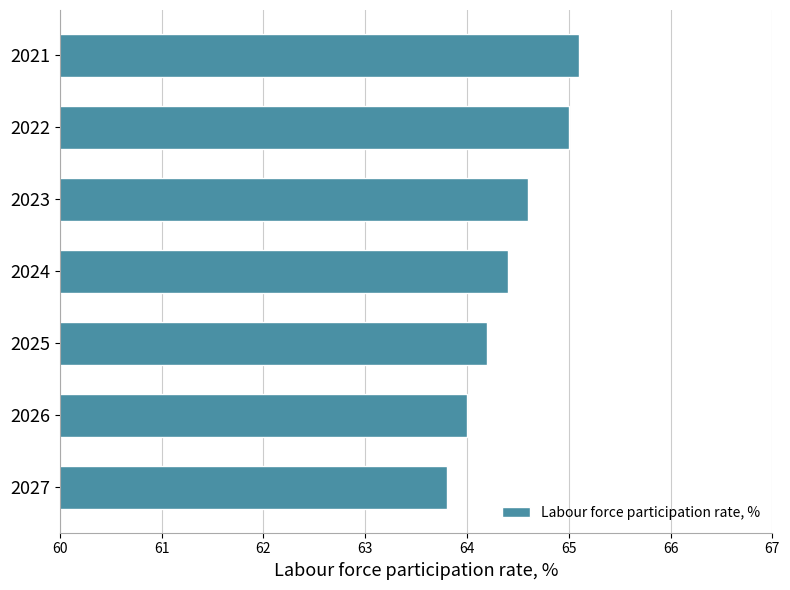

What is the value of the 7th bar from the top?

63.8